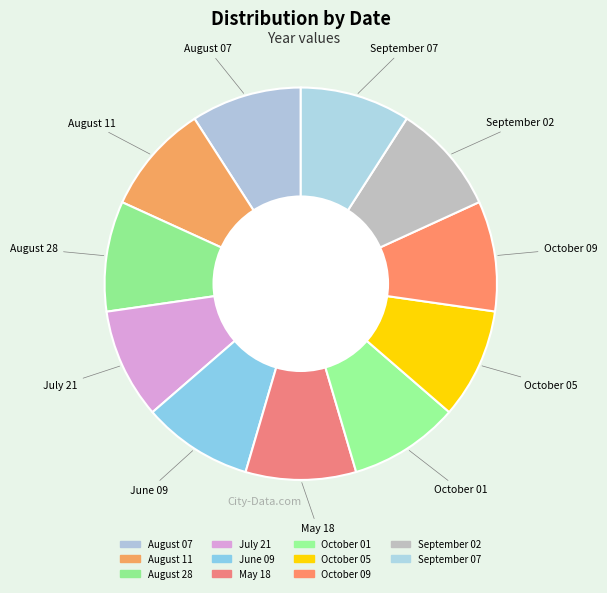

How many slices are in this pie chart?

11